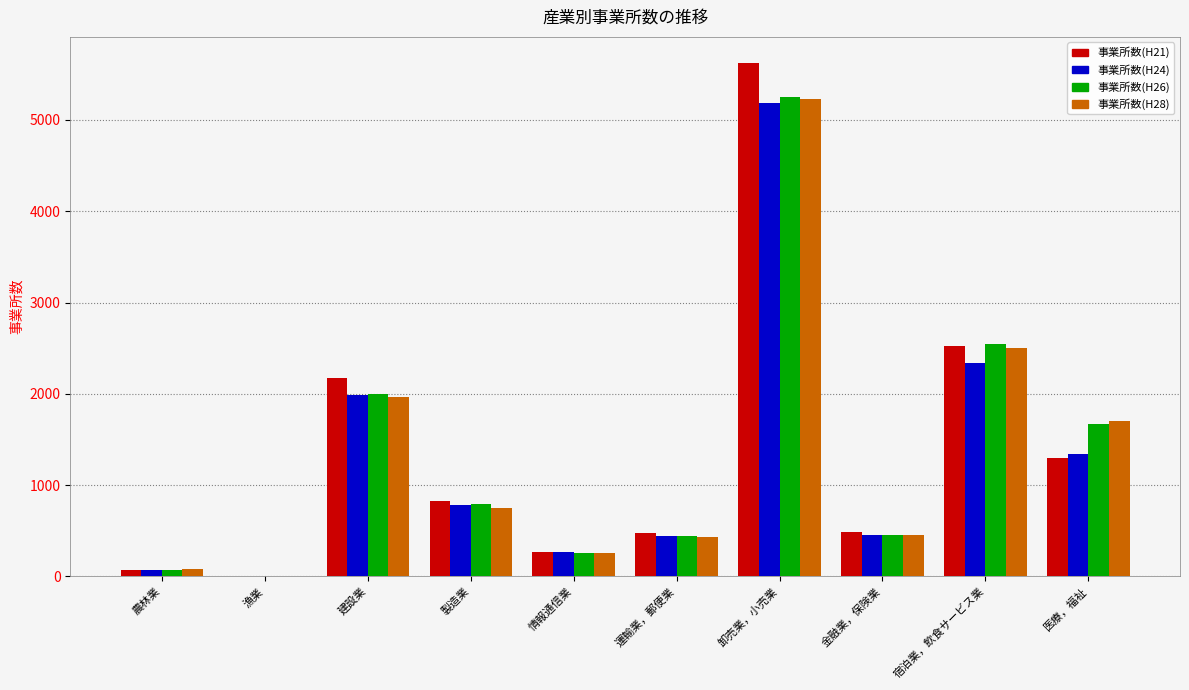

Does the chart contain stacked bars?

No